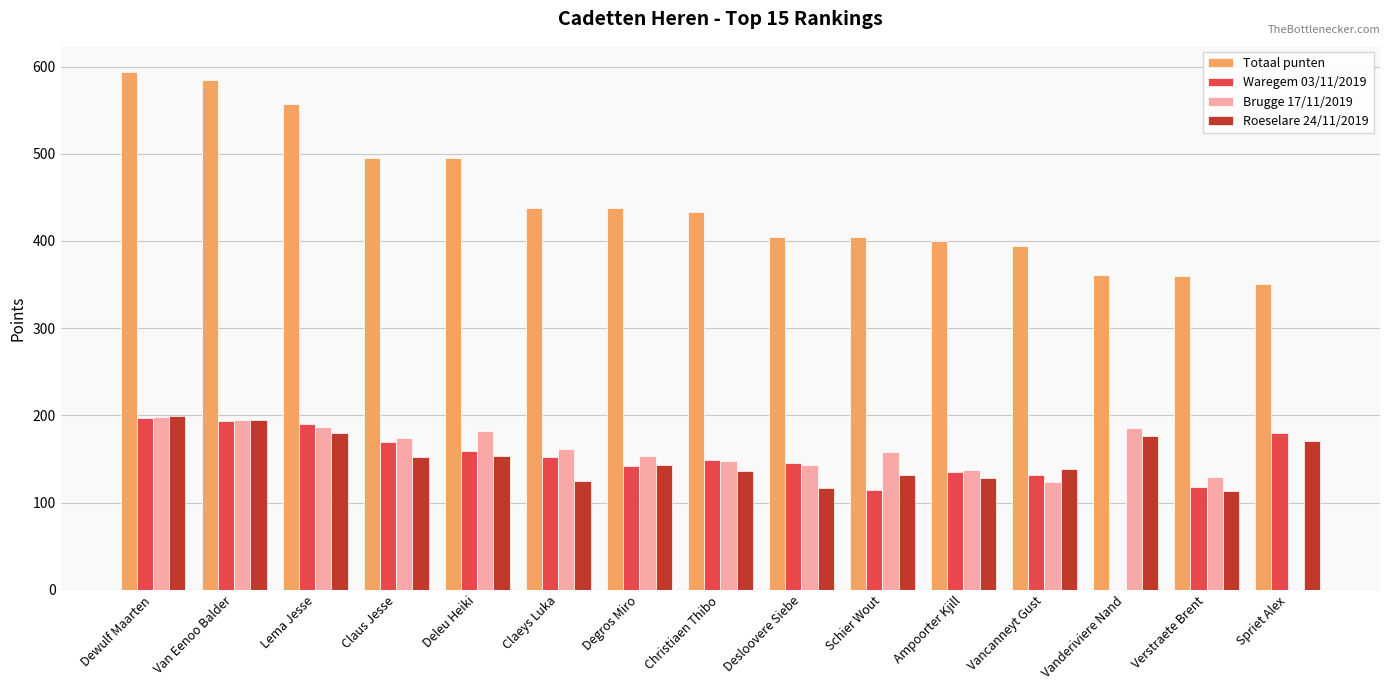

What is the average value of the Totaal punten series?

447